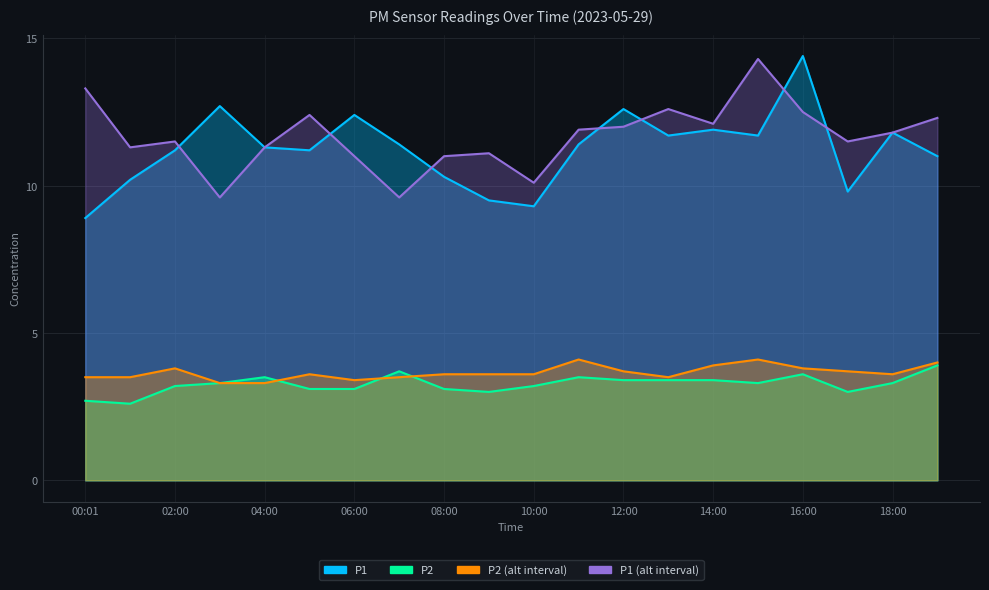

Does the chart display data point markers on the line(s)?

No